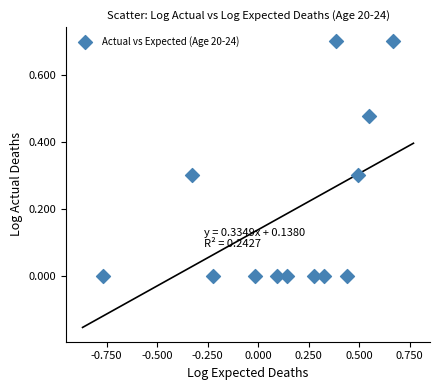

What is the range of Y values (max minus min)?

0.7